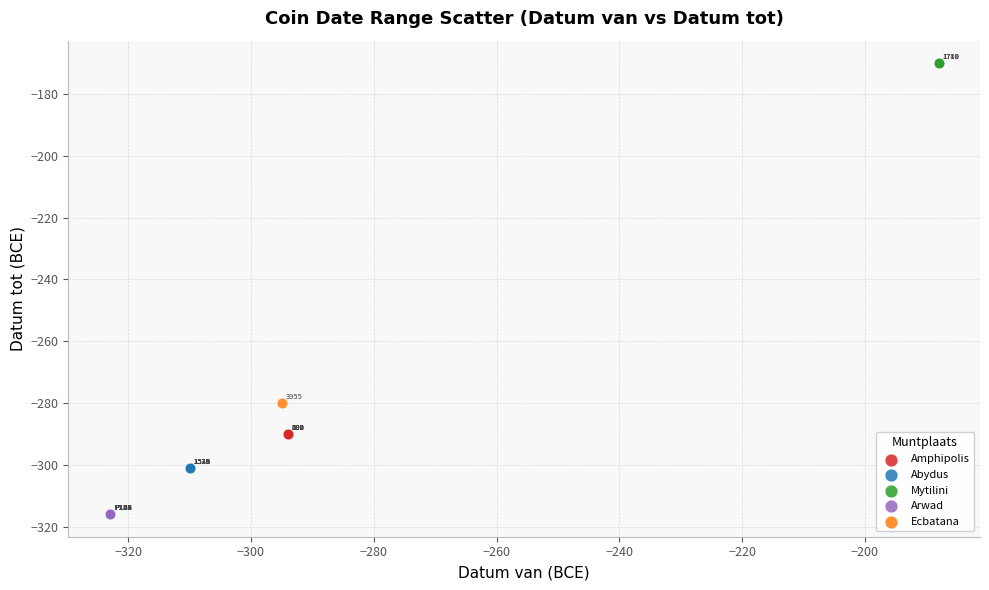

Which series reaches the minimum Y coordinate?

Arwad